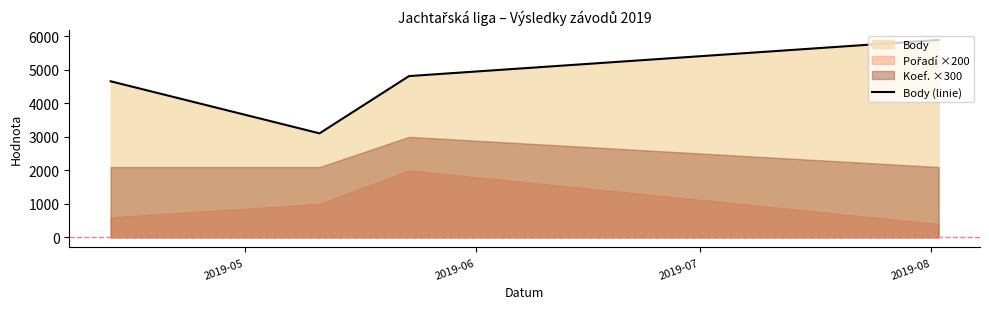

What is the lowest value of the Body (linie) series?

3104